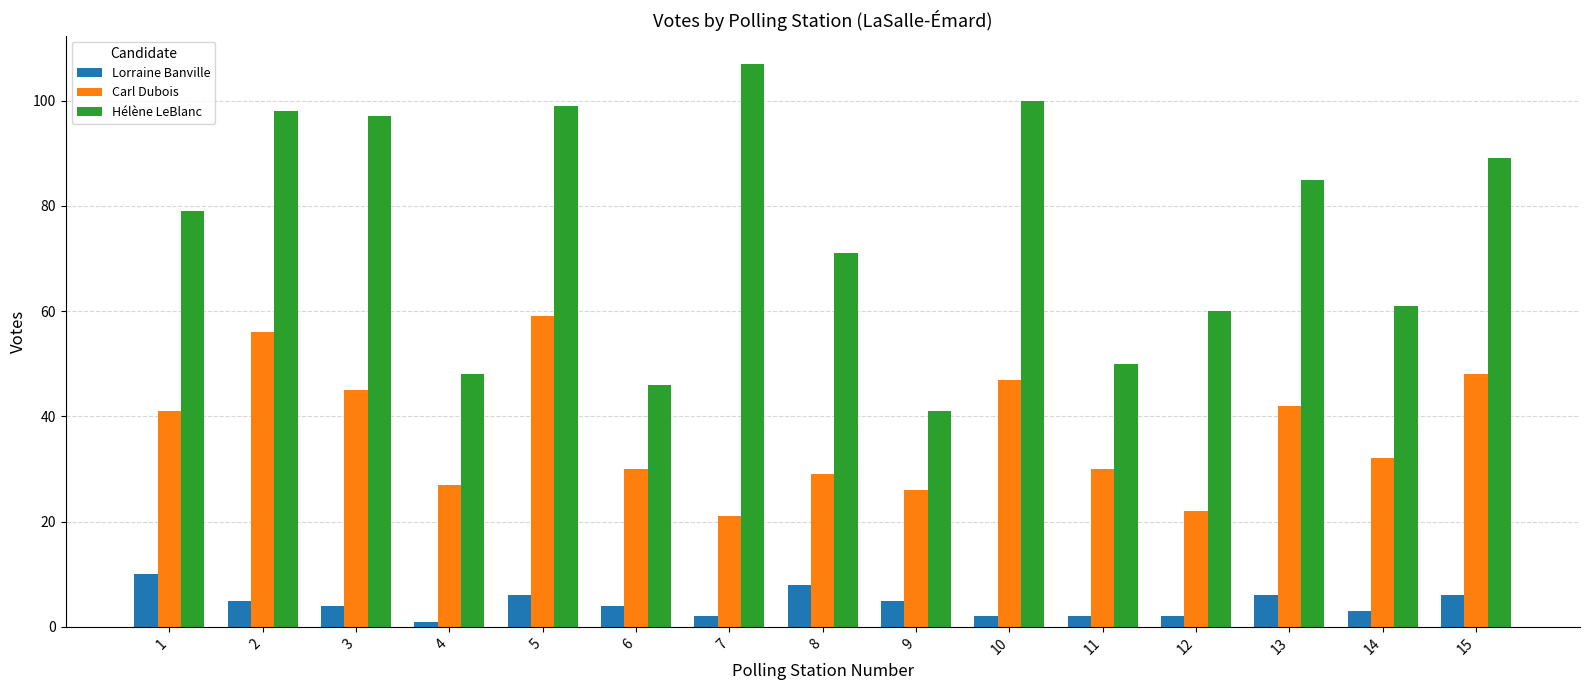

At which label does Lorraine Banville reach its minimum?

4